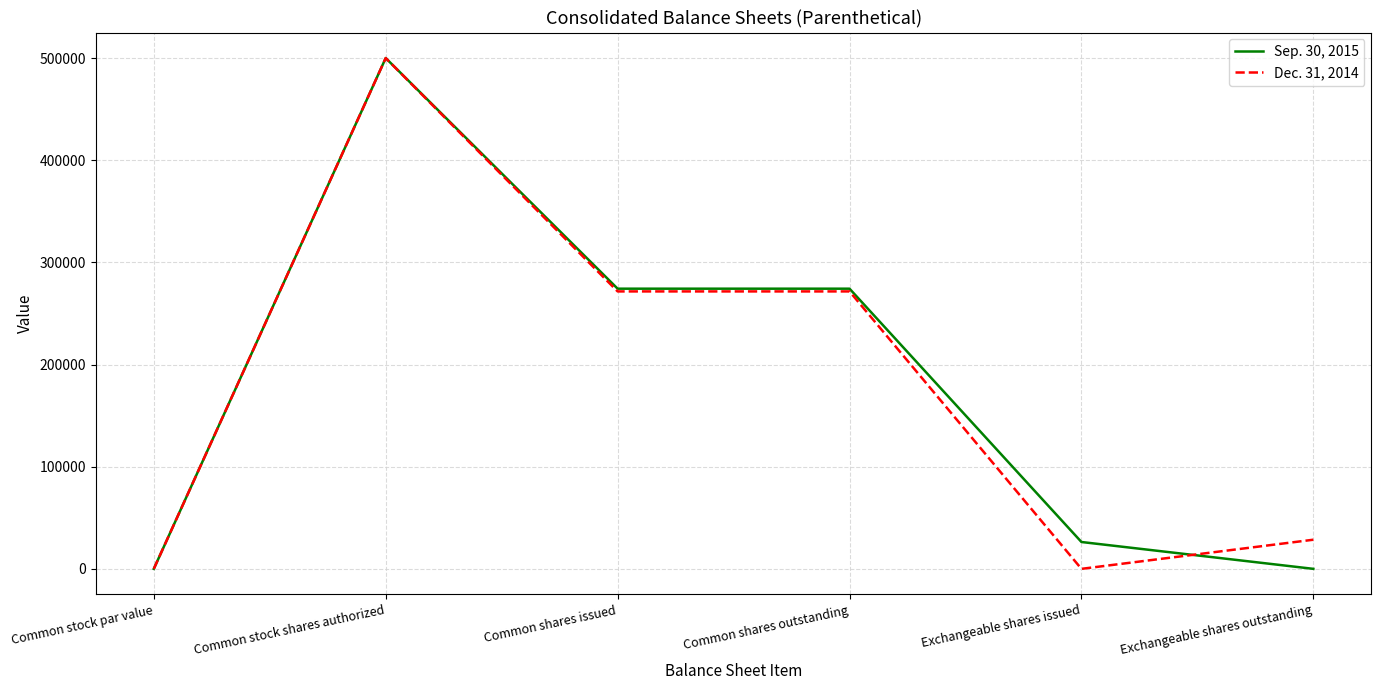

How many values in the Sep. 30, 2015 series are below 274254?

3